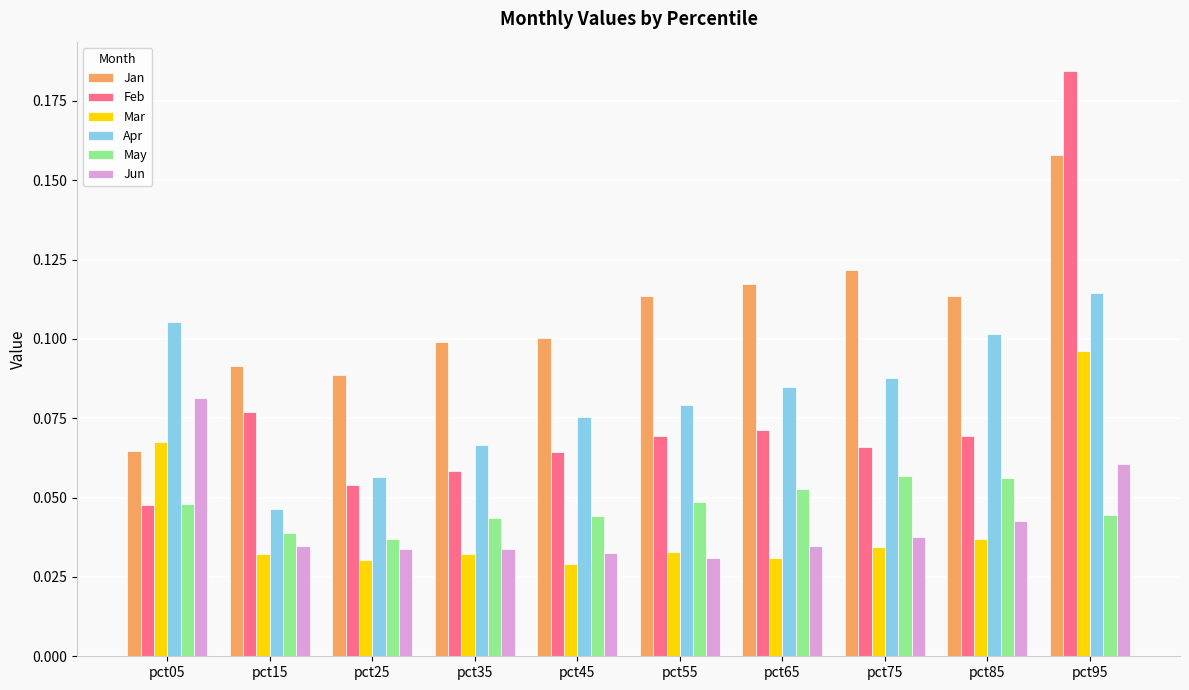

Which category has the lowest value in the Feb series?

pct05